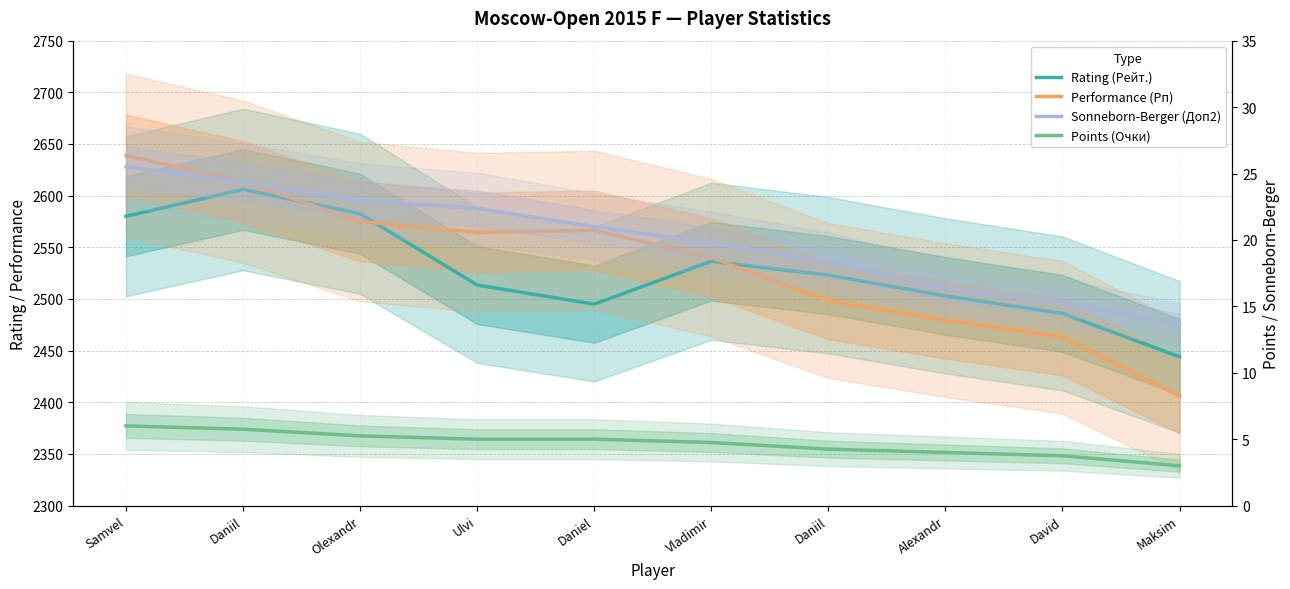

Between Vladimir and Alexandr, which series saw the biggest shift?

Performance (Рп)